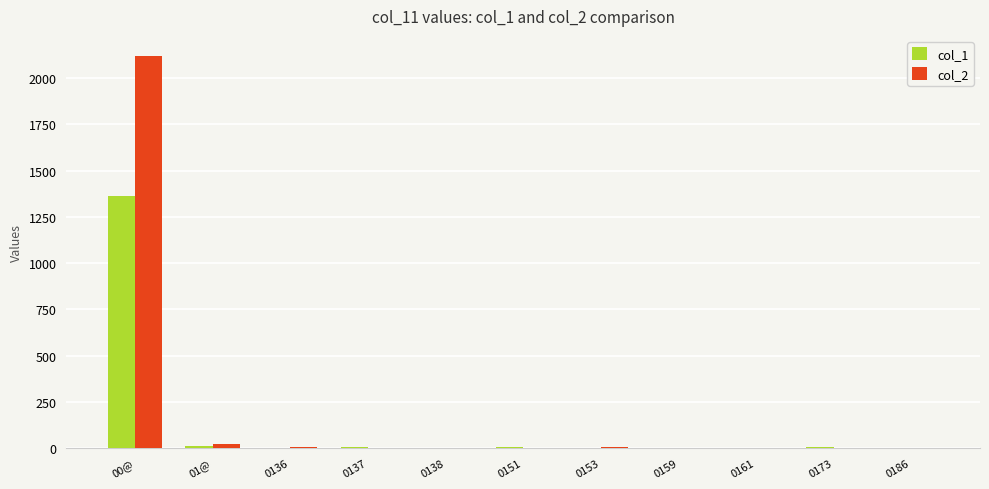

Which series has the widest spread of values?

col_2